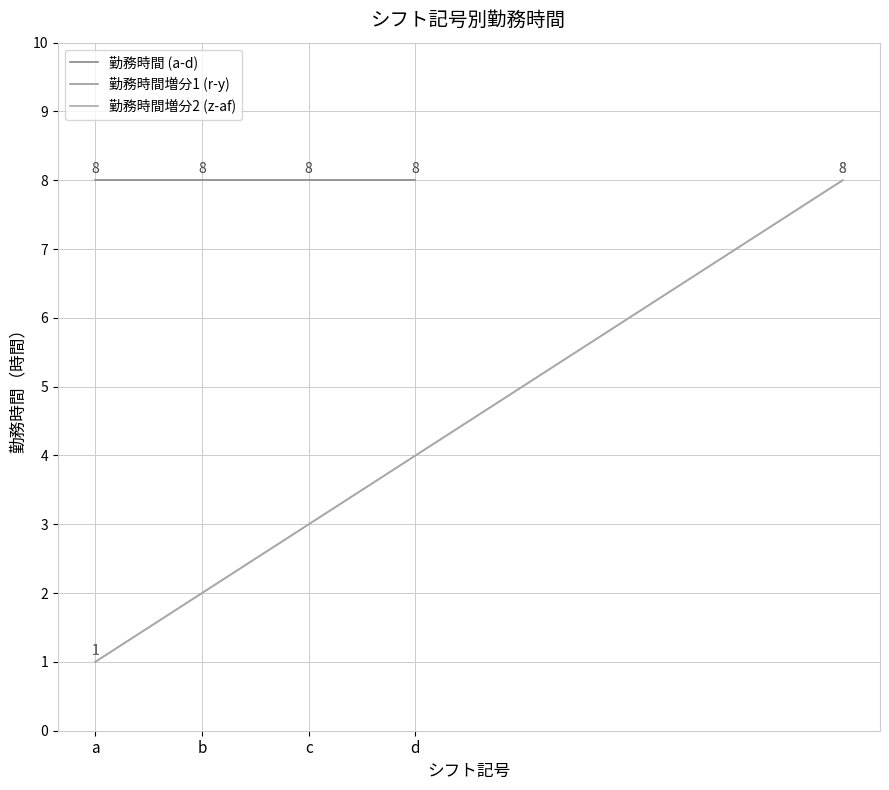

At which category is the sum across all series the highest?

d